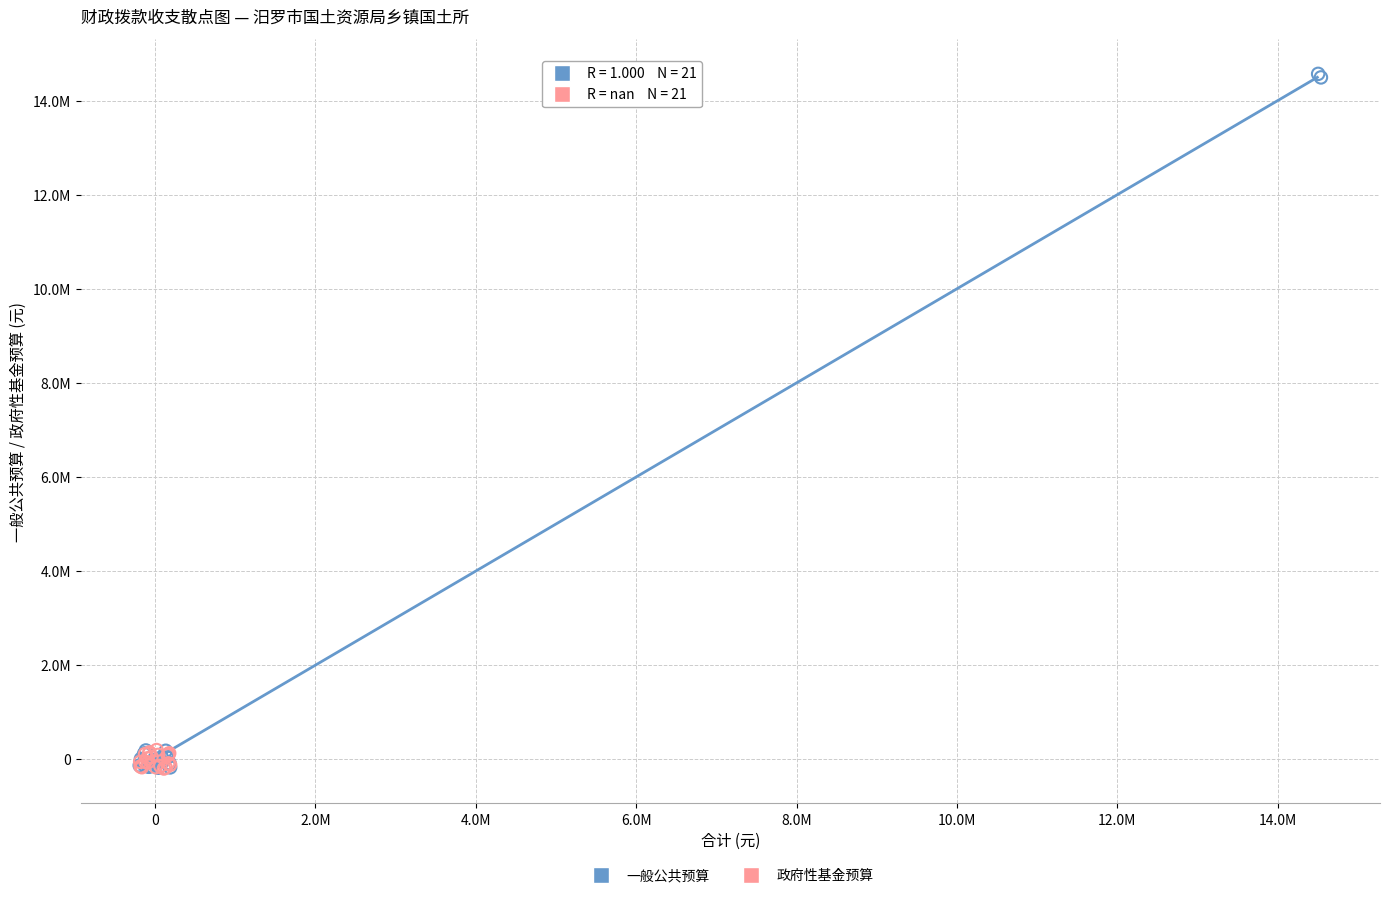

Which series contains the highest Y value?

一般公共预算